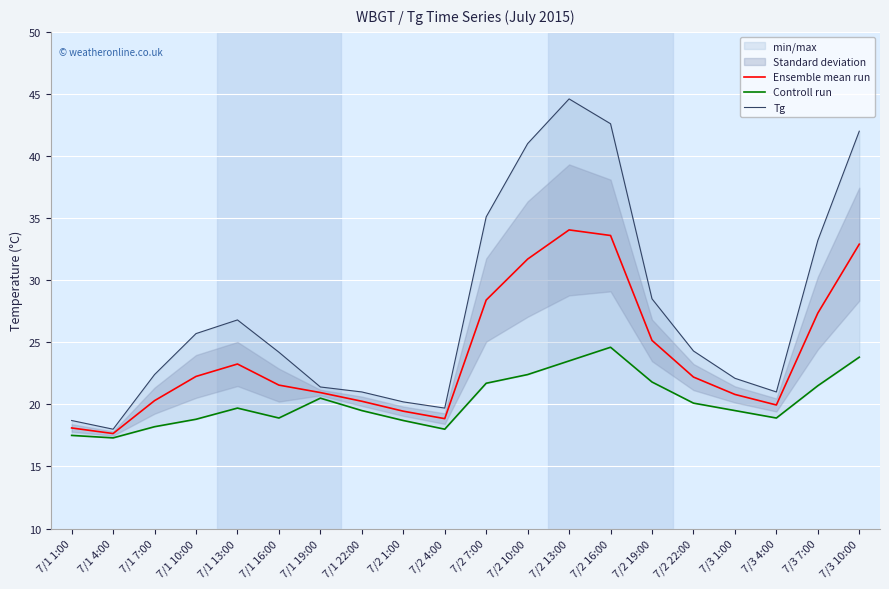

What is the lowest value of the Tg series?

18.0